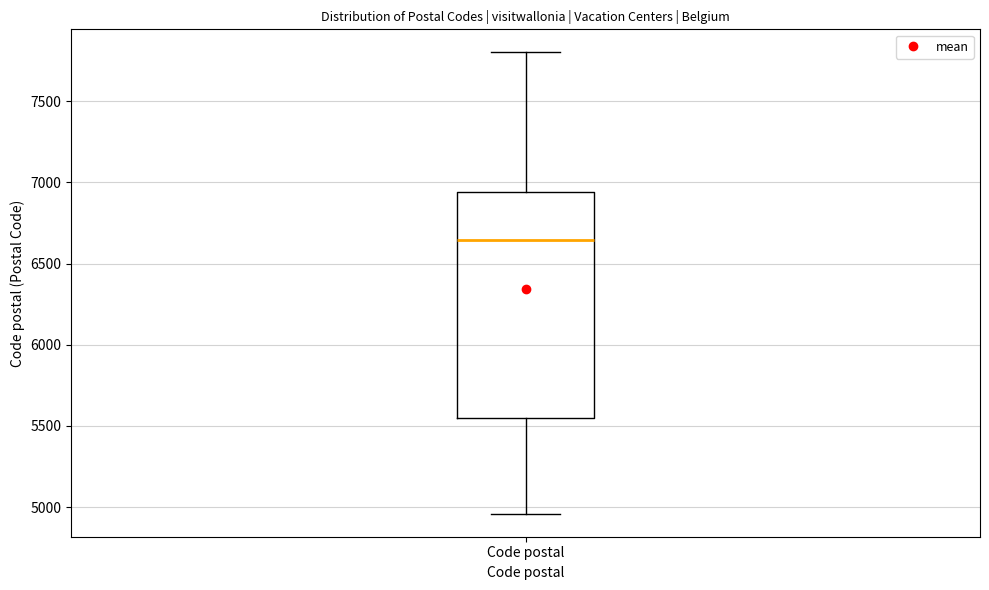

Where is the upper edge of the box for Code postal on the y-axis? The values are not printed on the chart, so give them approximately, as read against the axis.

6950